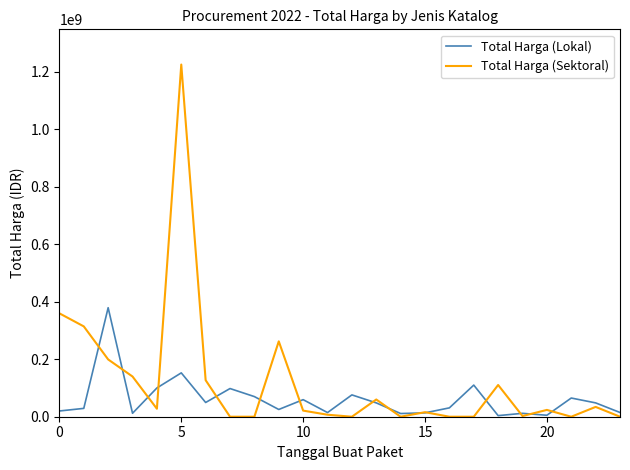

What is the maximum value for Total Harga (Lokal)?

379075000